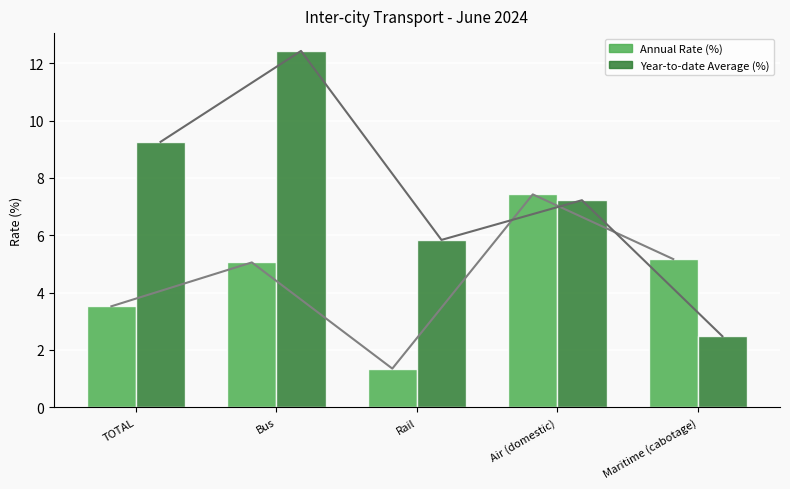

What is the maximum value shown in the chart?

12.4